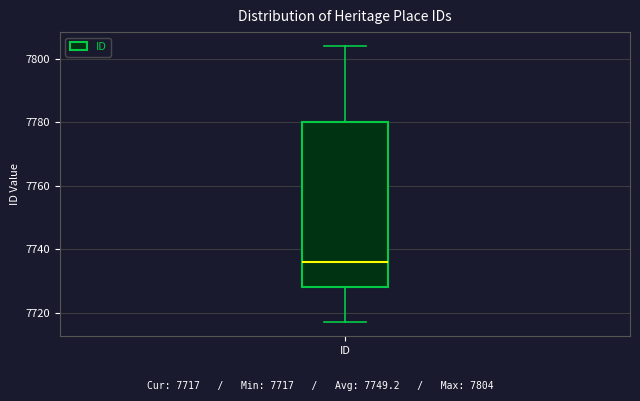

Transcribe this box plot: give where the median line is, the range the box spans, and where the two whiskers end, as read against the y-axis. The values are not printed on the chart, so give them approximately, as read against the axis.

median 7736, box 7728 to 7780, whiskers 7718 to 7804